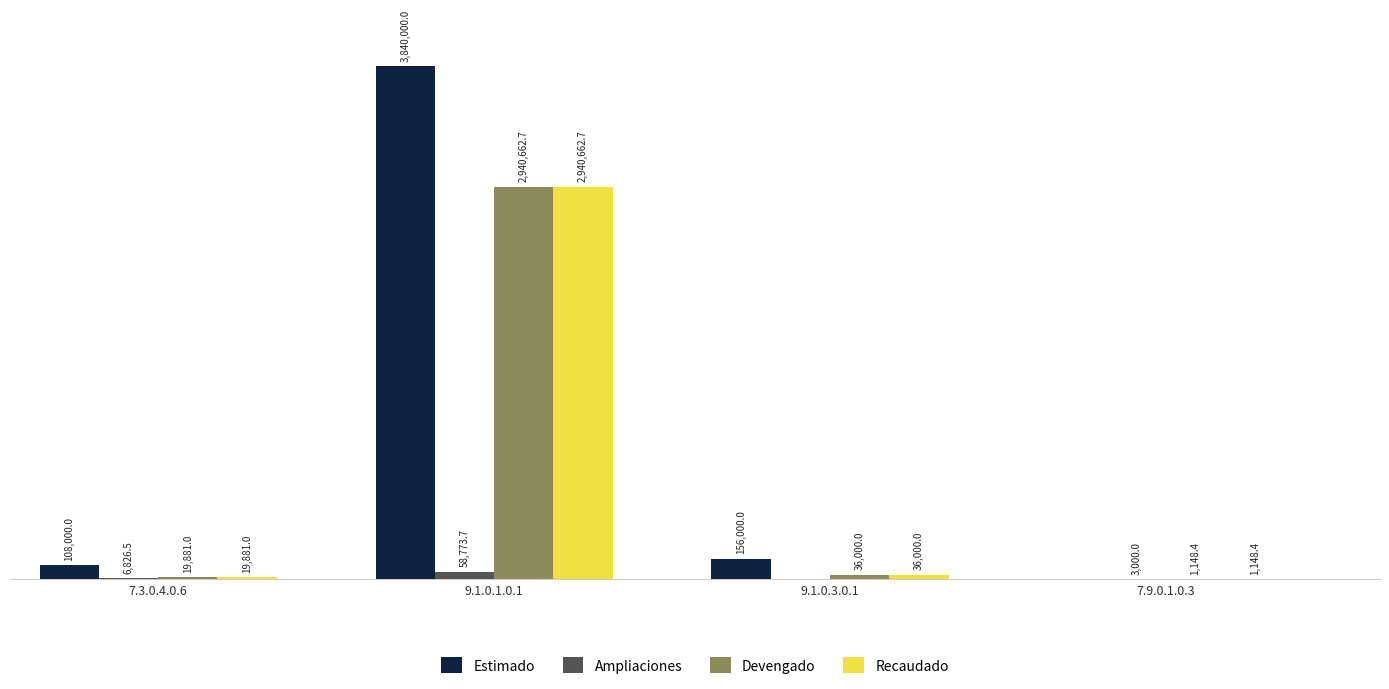

What are all the series names shown in the legend?

Estimado, Ampliaciones, Devengado, Recaudado